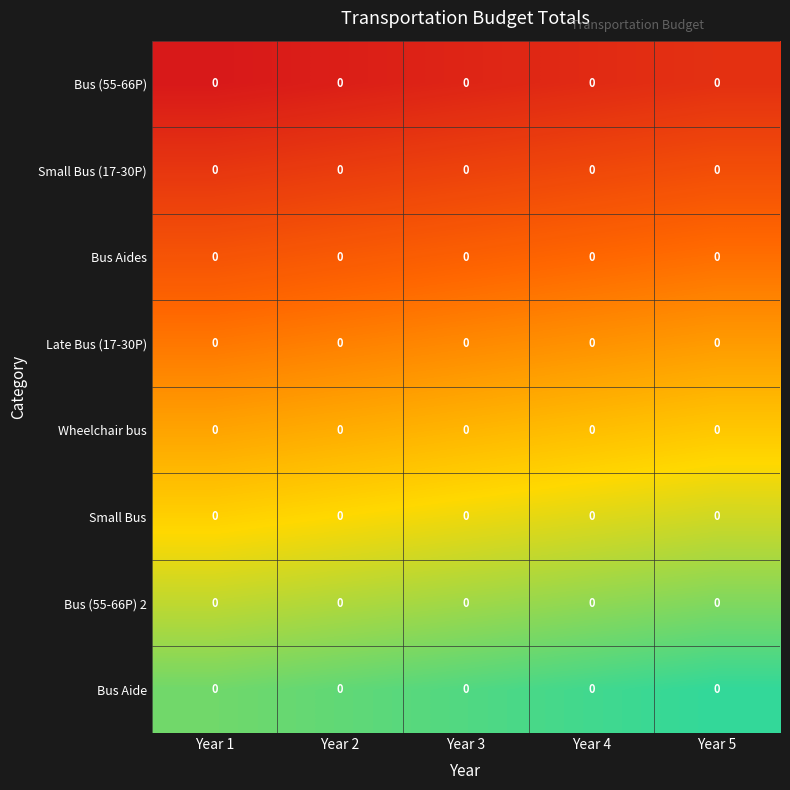

Rank the categories by Bus Aide value from highest to lowest.

Year 5, Year 4, Year 3, Year 2, Year 1